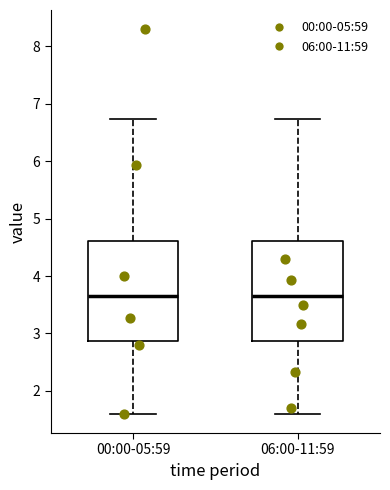

Where does the upper whisker of the box for 06:00-11:59 end on the y-axis? The values are not printed on the chart, so give them approximately, as read against the axis.

6.7